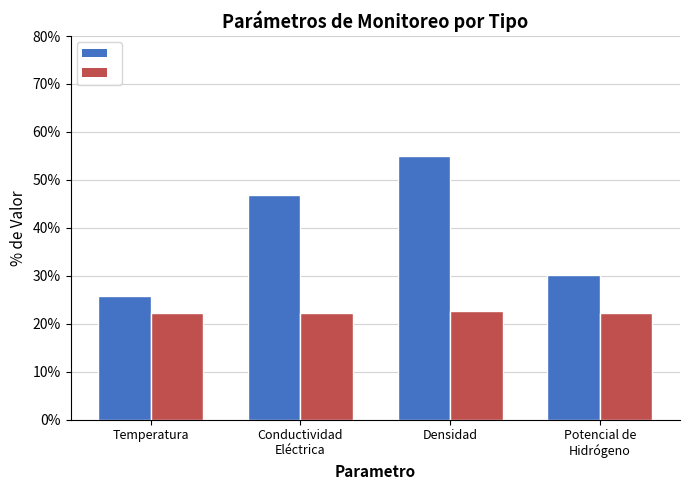

At which category is the sum across all series the highest?

Densidad